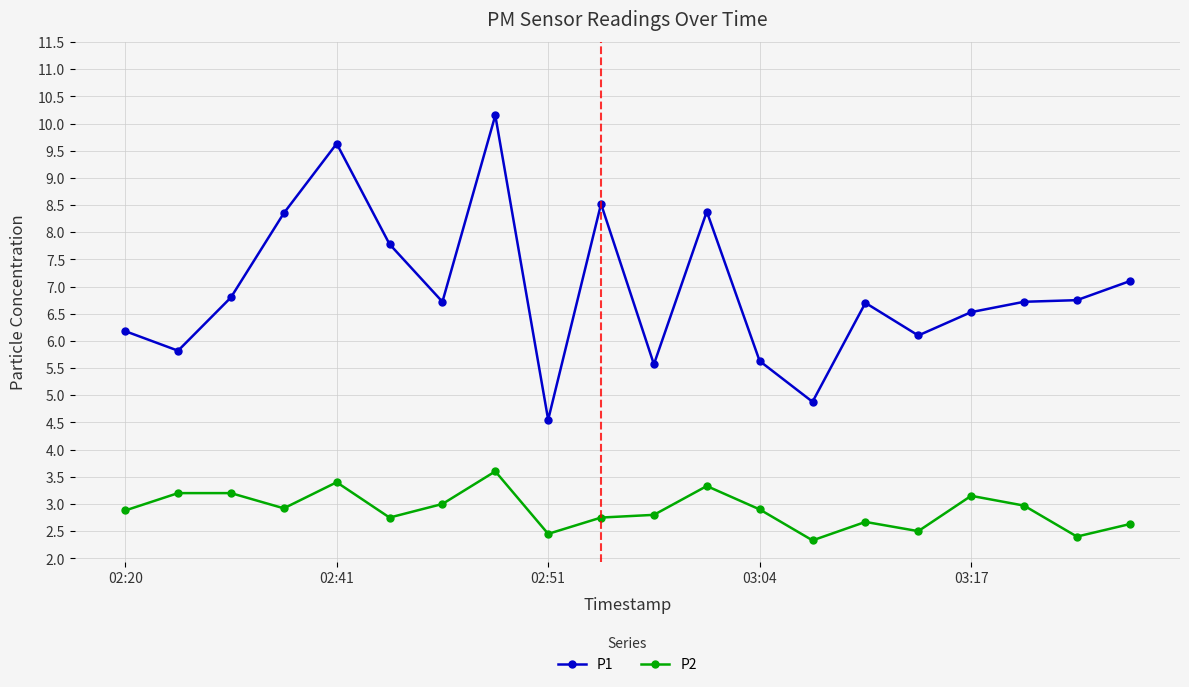

How many categories are shown in the chart?

20